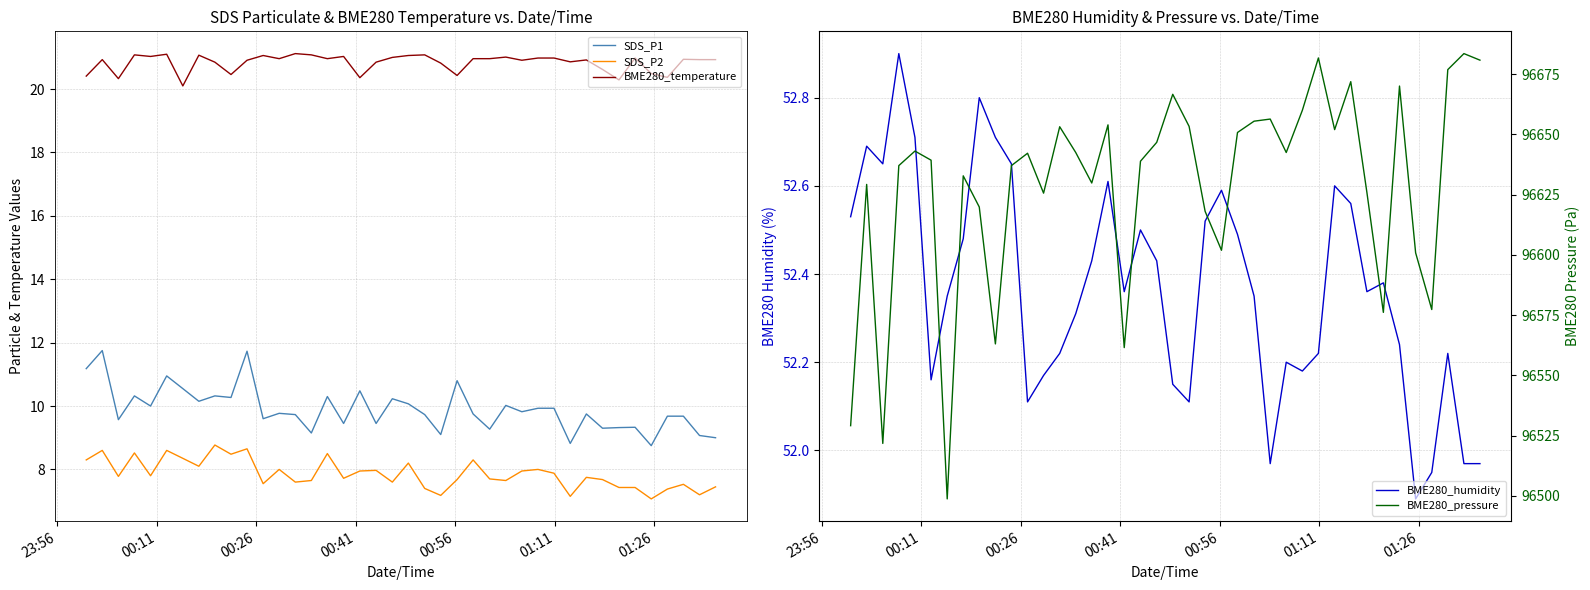

How many series are shown in this chart?

5